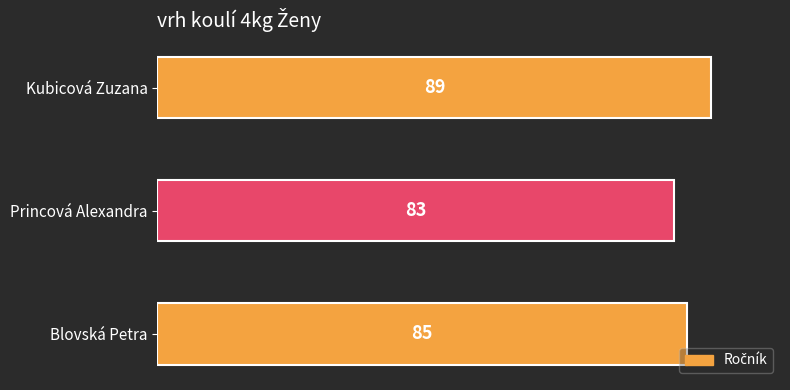

Where is the data nearest to the value 86?

Blovská Petra